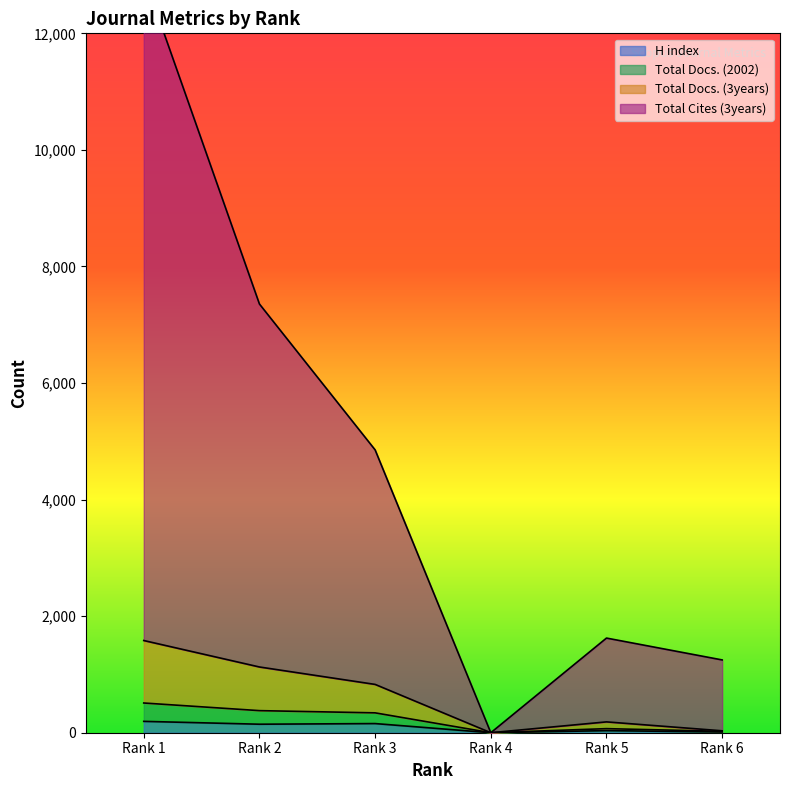

True or false: H index has more than 2 interior local peaks.

False